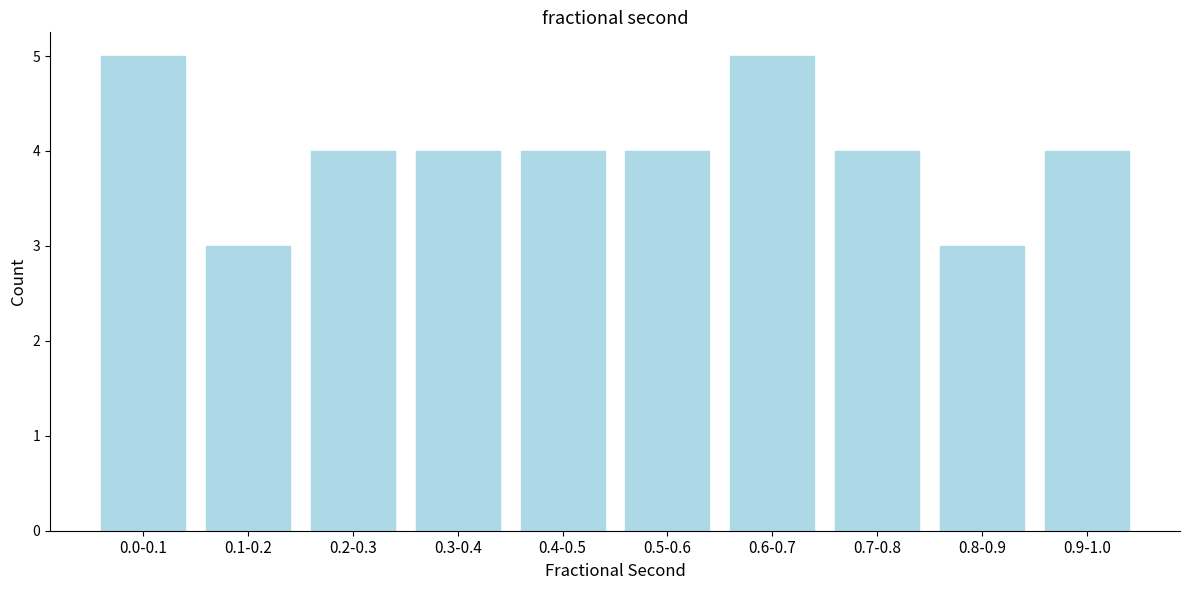

Reading left to right, what are all the values shown in this chart?

5	3	4	4	4	4	5	4	3	4